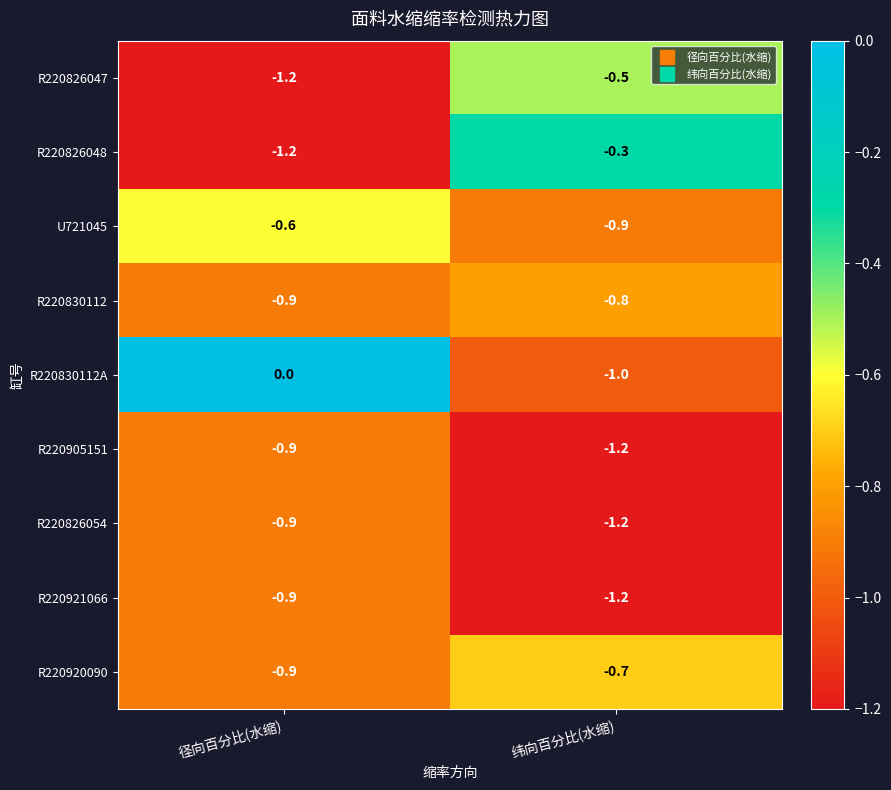

List the labels in order of R220905151 value, largest first.

径向百分比(水缩), 纬向百分比(水缩)